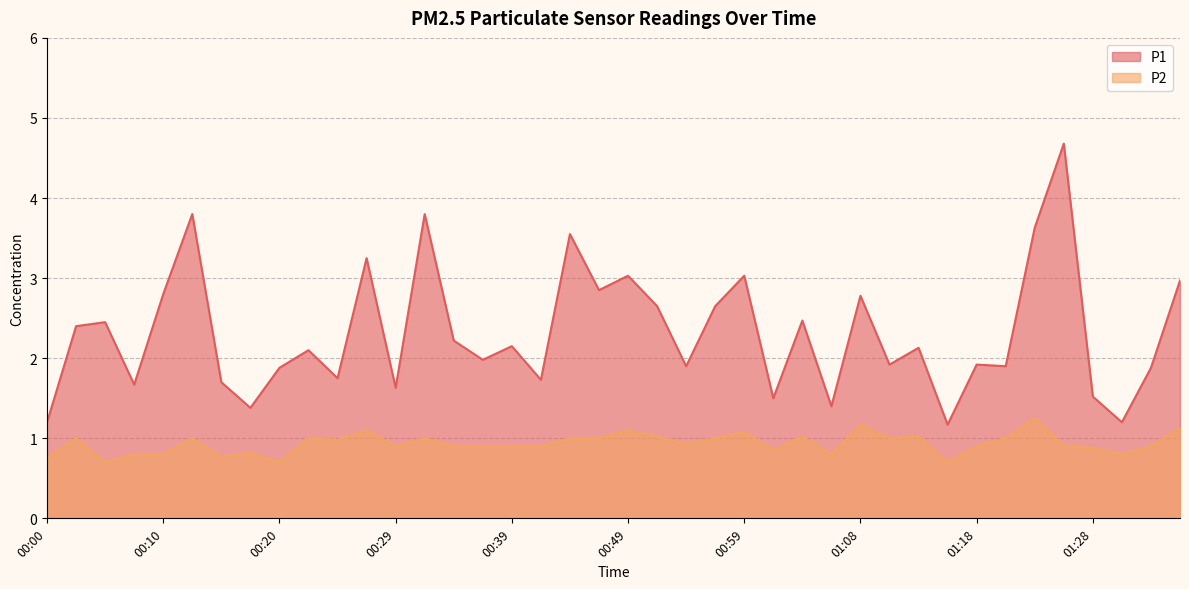

What is the sum of the P2 values at 01:21 and 00:59?

2.1